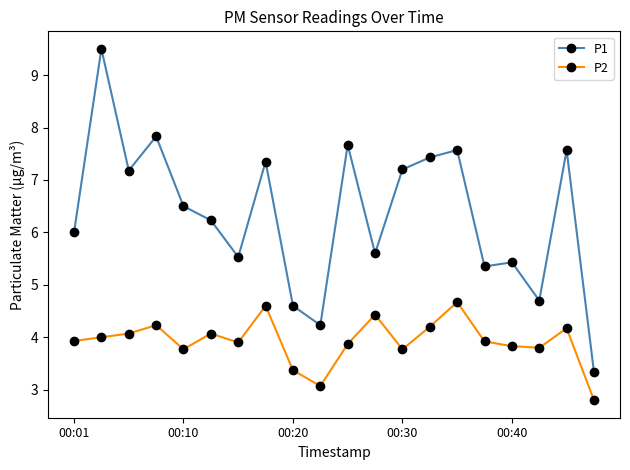

Which series has the largest total across all categories?

P1